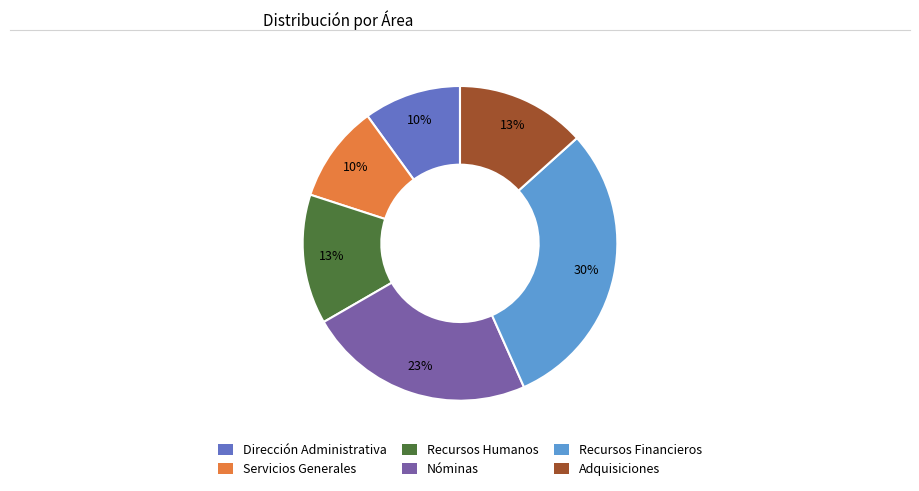

Is it true that Adquisiciones is 13% of the pie?

True